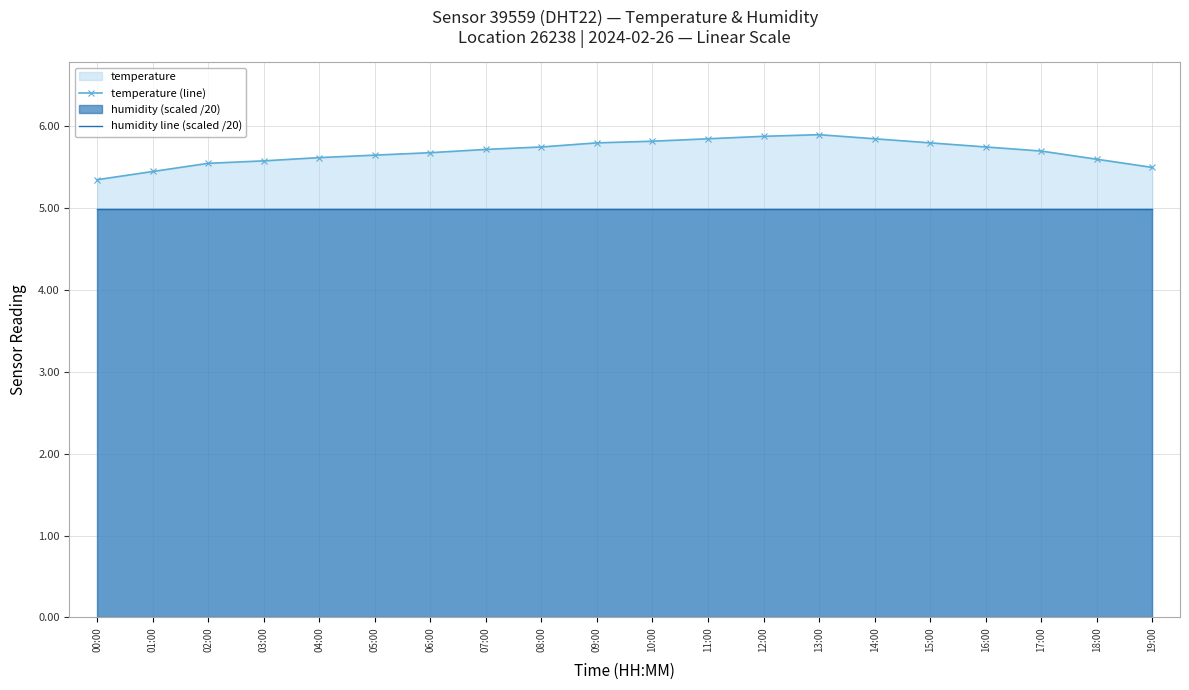

List the series in order of their overall mean, highest first.

temperature (line), humidity line (scaled /20)